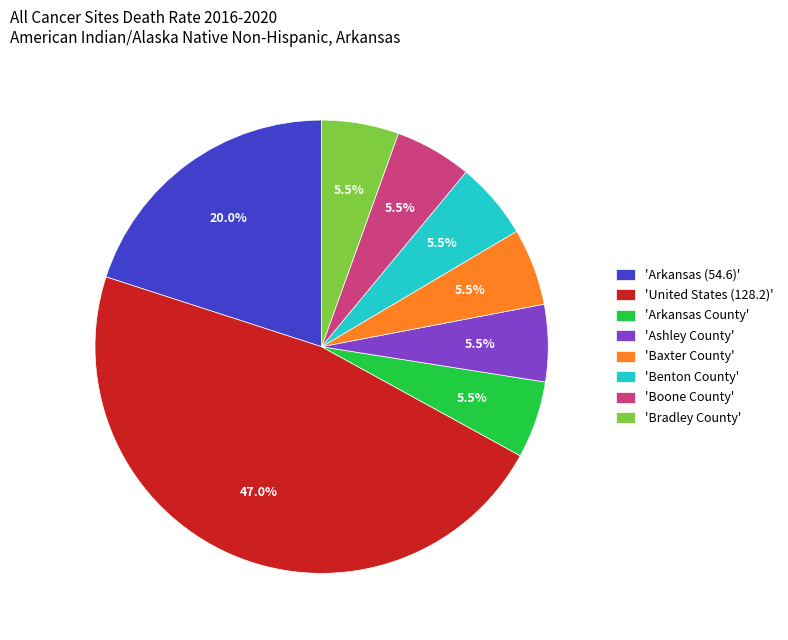

What is the largest slice in the pie chart?

'United States (128.2)'